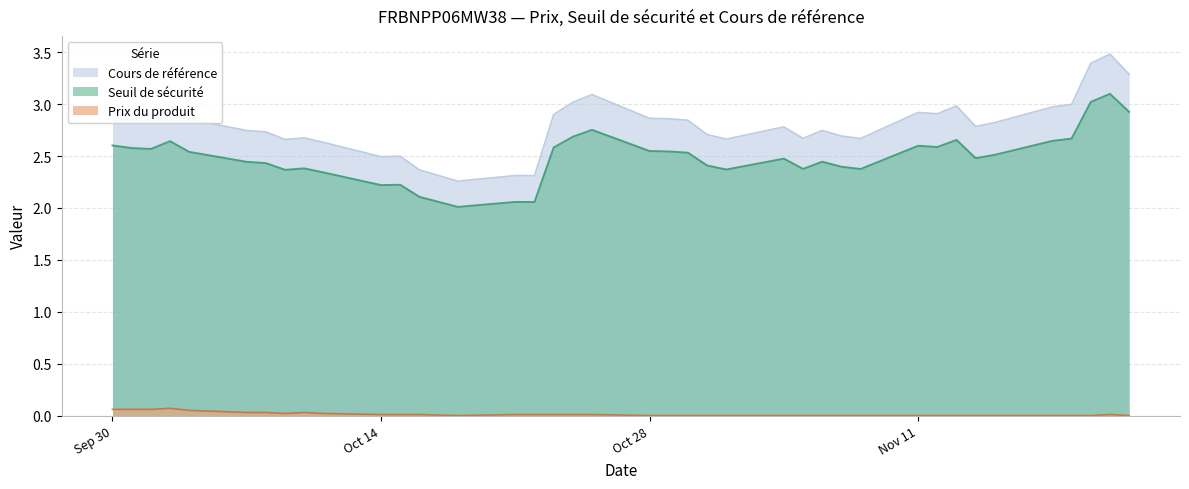

Is the value of Prix du produit at 2024-10-16 greater than the value of Cours de référence at 2024-11-07?

No